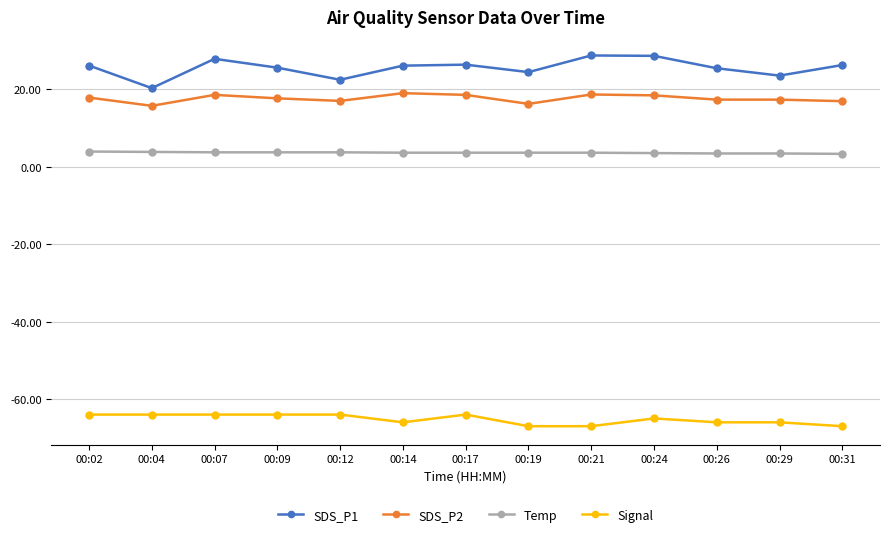

What is the value of the SDS_P1 point at the 1st from the left?

26.1